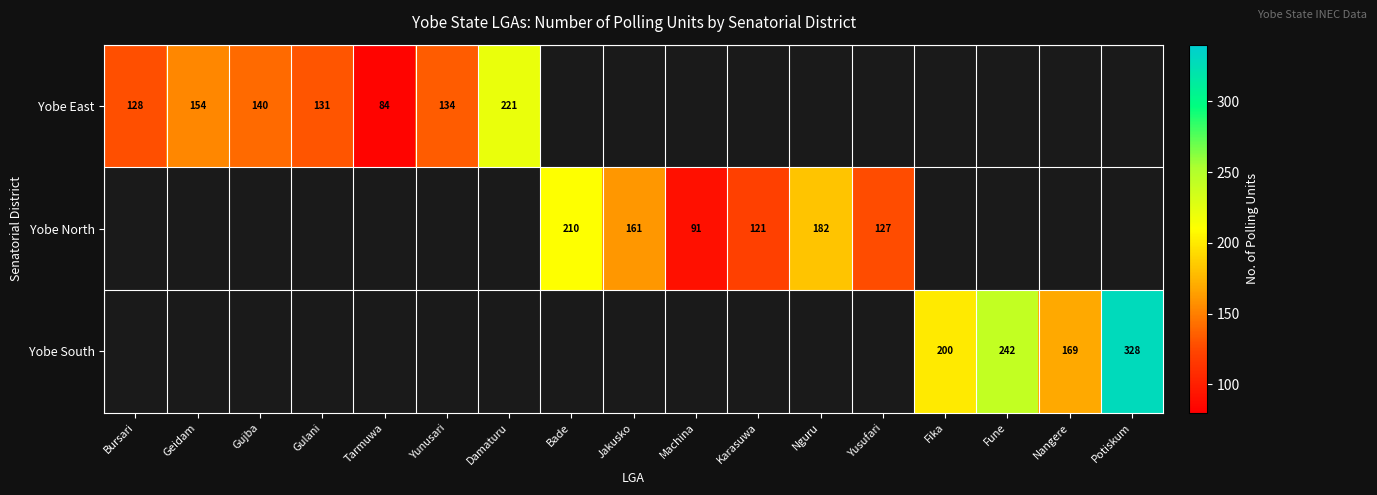

The value of Yobe North at Yusufari is 127. True or false?

True